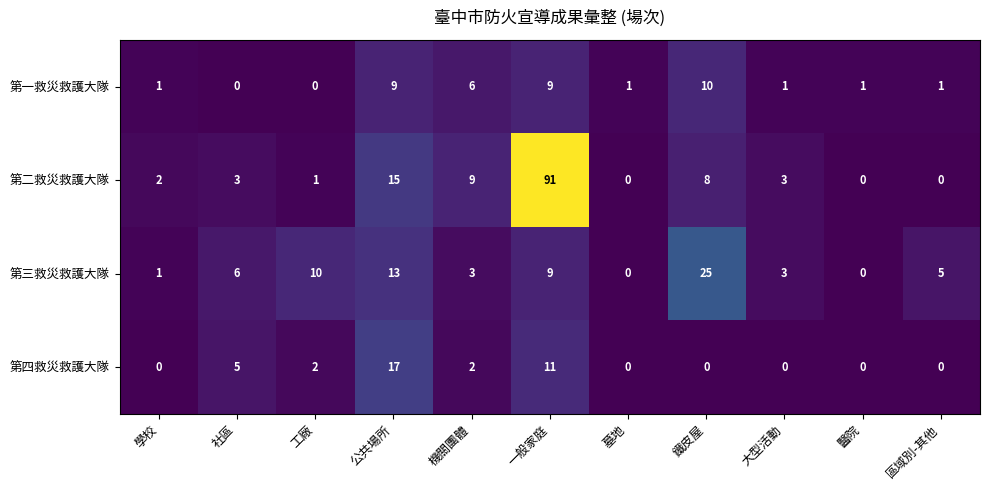

At which category is the sum across all series the highest?

一般家庭